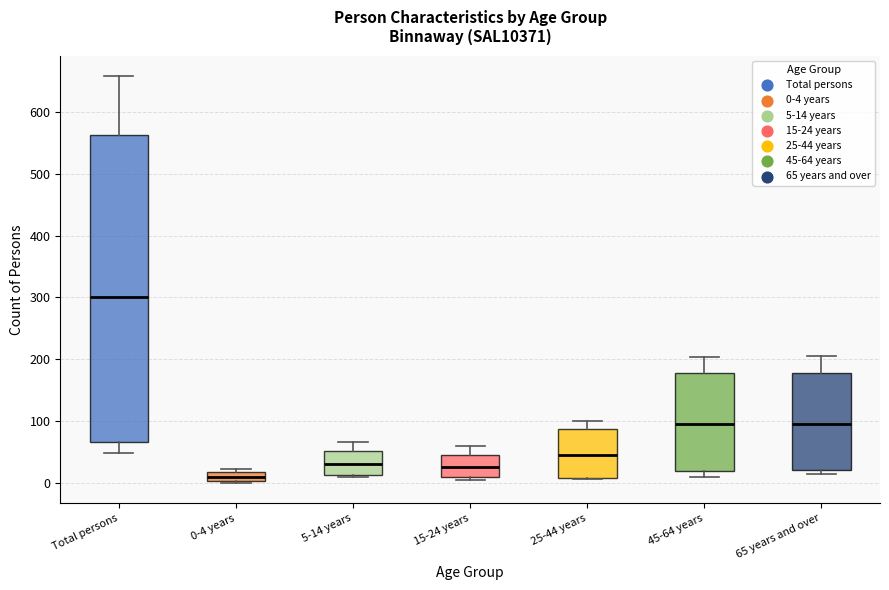

Comparing the boxes themselves (not the whiskers), which one is the tallest?

Total persons